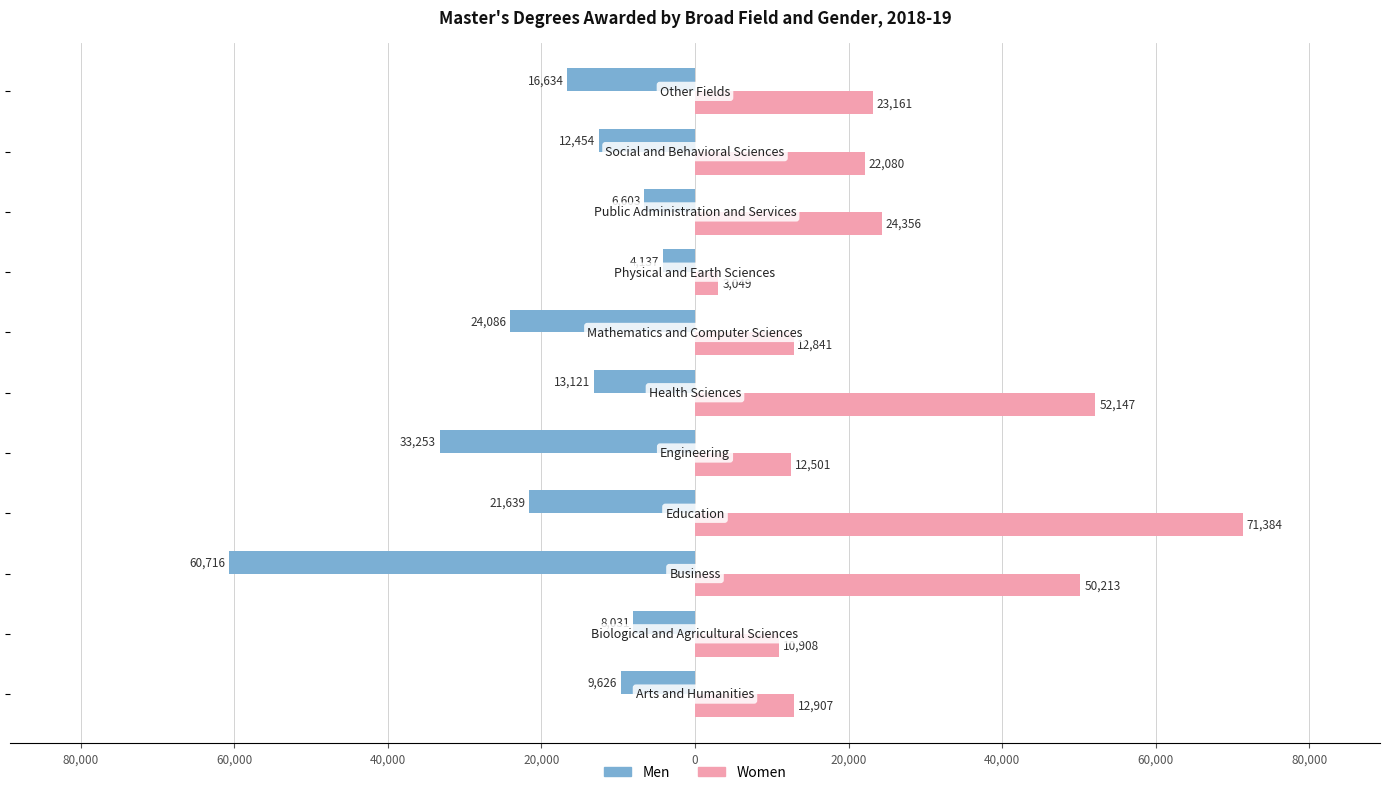

Reading right to left, list all the values displayed in this chart.

Men: -16634	-12454	-6603	-4137	-24086	-13121	-33253	-21639	-60716	-8031	-9626
Women: 23161	22080	24356	3049	12841	52147	12501	71384	50213	10908	12907